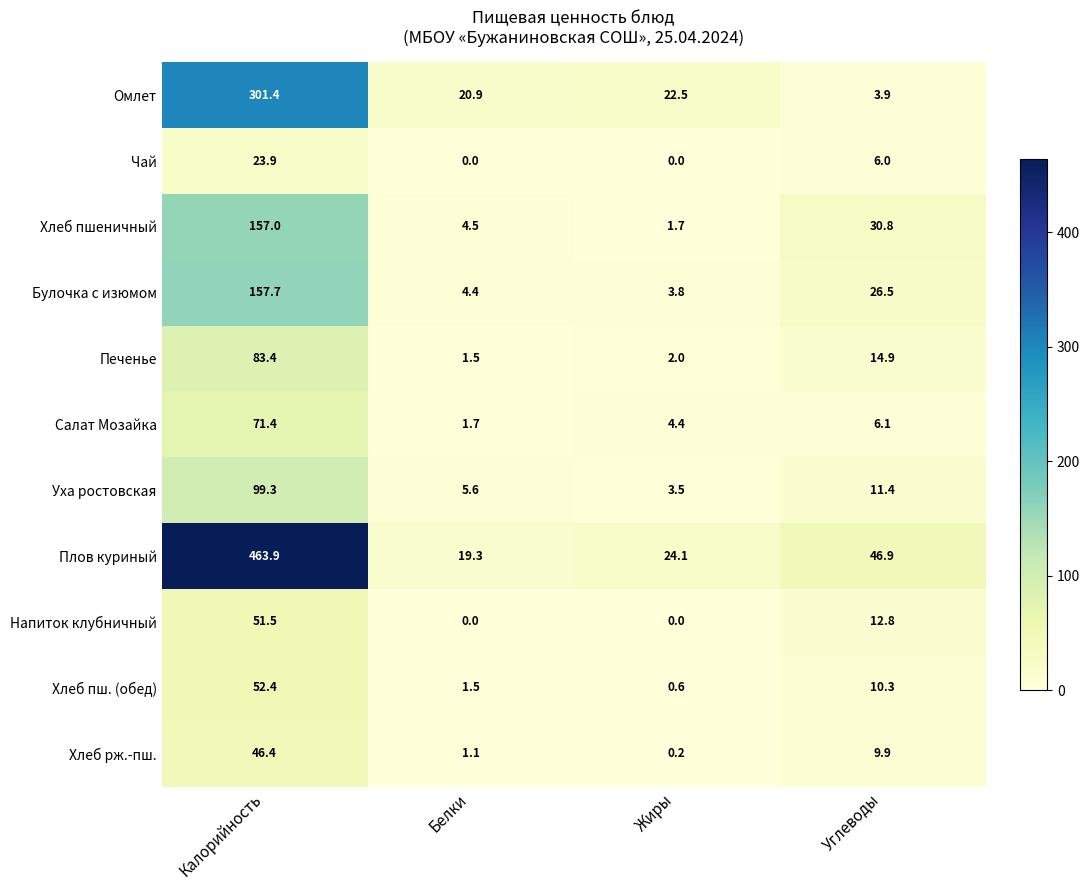

At Углеводы, list the series in order from largest to smallest.

Плов куриный, Хлеб пшеничный, Булочка с изюмом, Печенье, Напиток клубничный, Уха ростовская, Хлеб пш. (обед), Хлеб рж.-пш., Салат Мозайка, Чай, Омлет